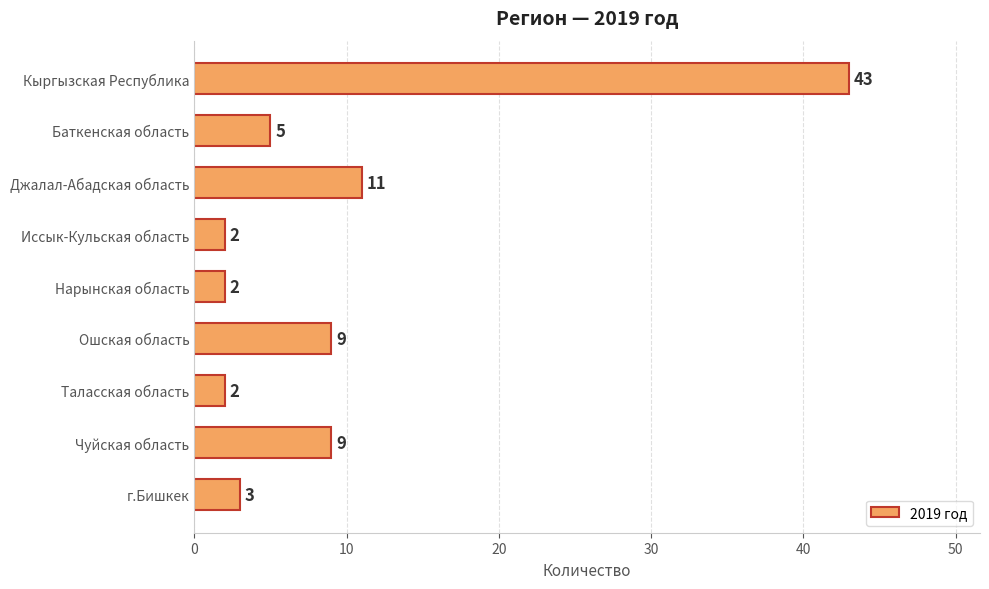

Where is the data nearest to the value 22?

Джалал-Абадская область